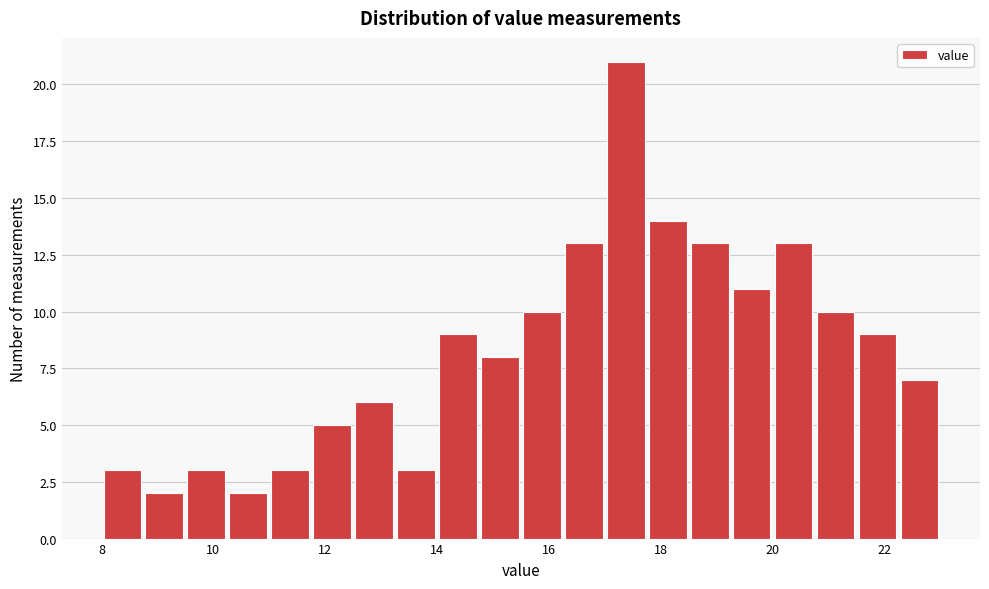

Around what value on the x-axis is the tallest bar? Give the approximate position of its centre, as read against the axis.

17.4